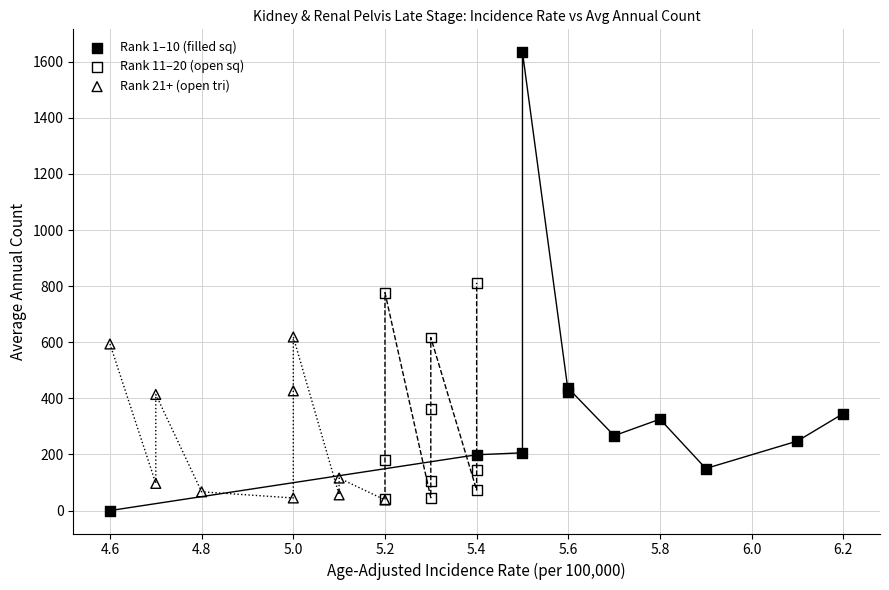

Which series contains the highest Y value?

Rank 1–10 (filled sq)